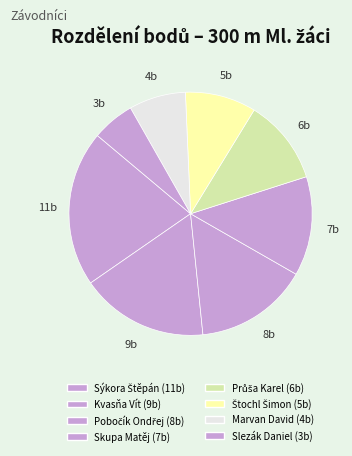

Count the number of slices in the pie.

8